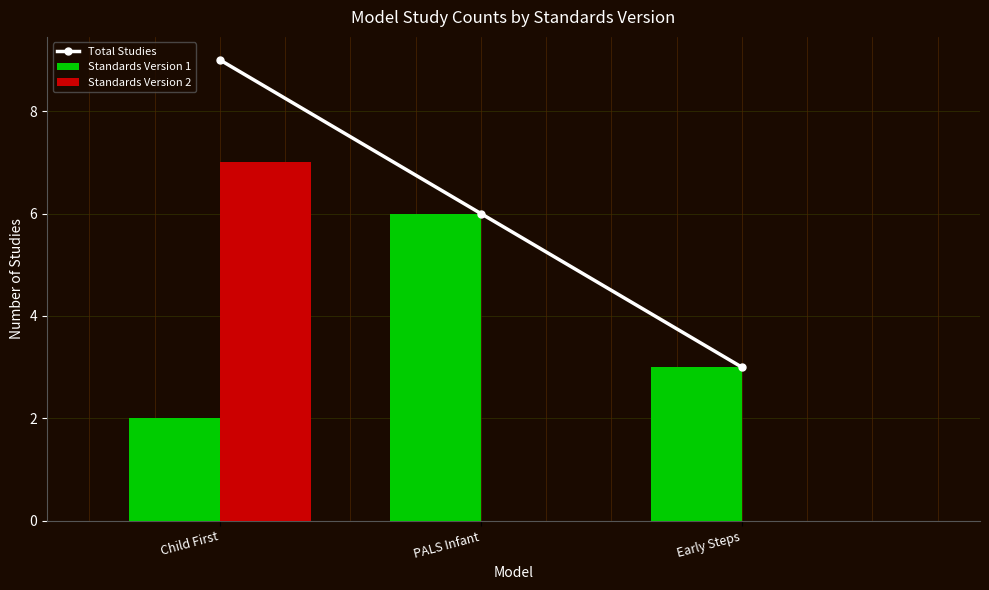

Which series has the largest range (max minus min)?

Standards Version 2